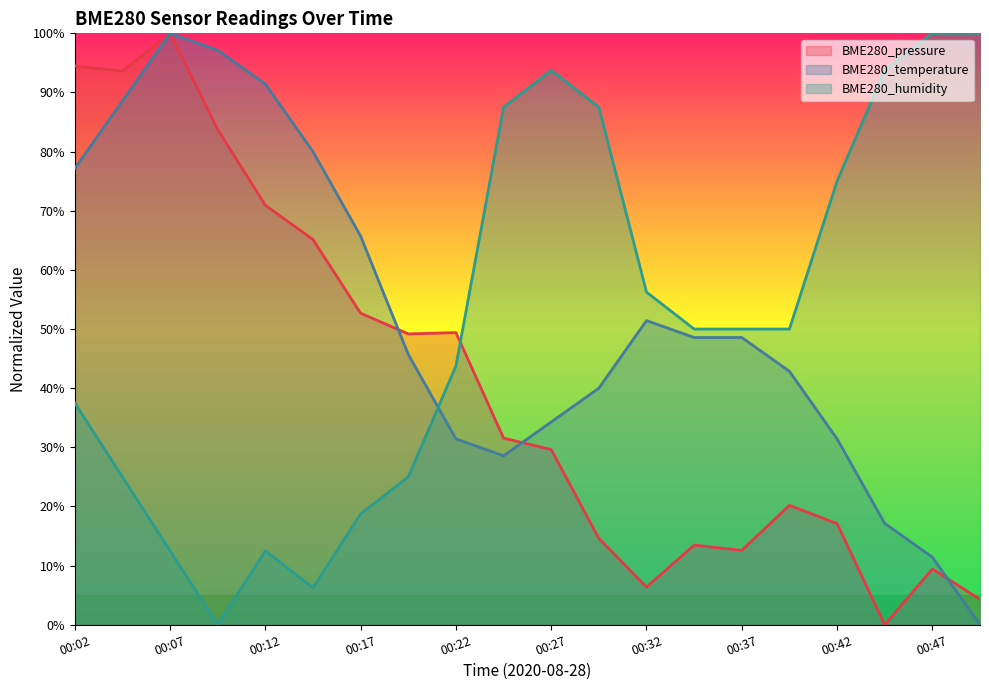

Does the chart display data point markers on the line(s)?

No